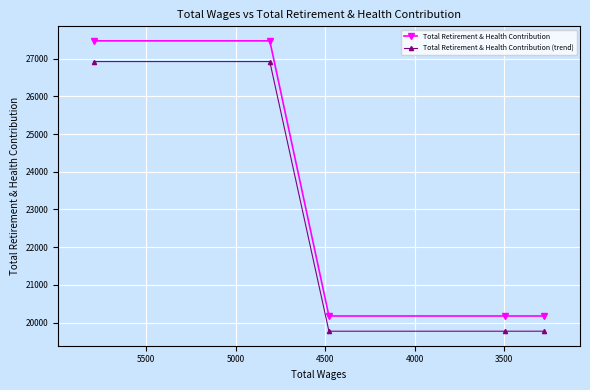

What is the value of the Total Retirement & Health Contribution (trend) point at the 3rd from the left?

19771.5